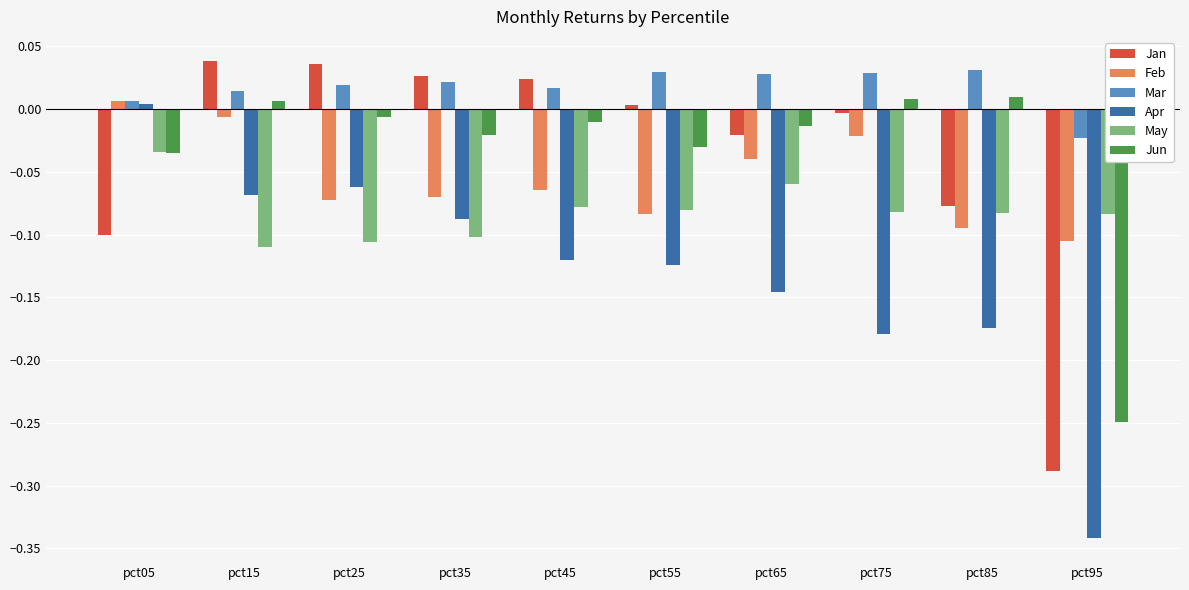

Is the value of May at pct55 greater than the value of Feb at pct05?

No